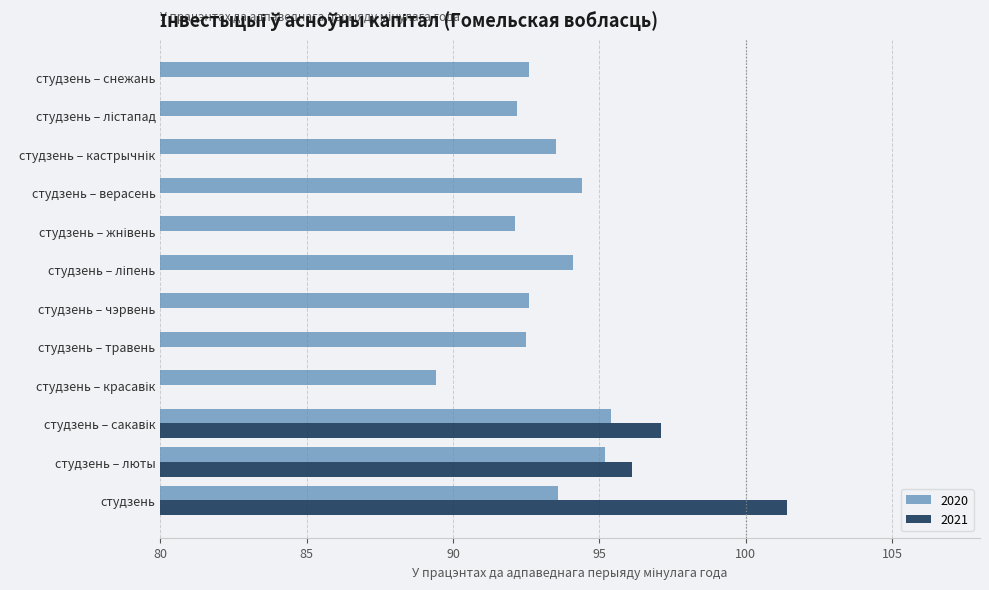

At which category is the sum across all series the highest?

студзень